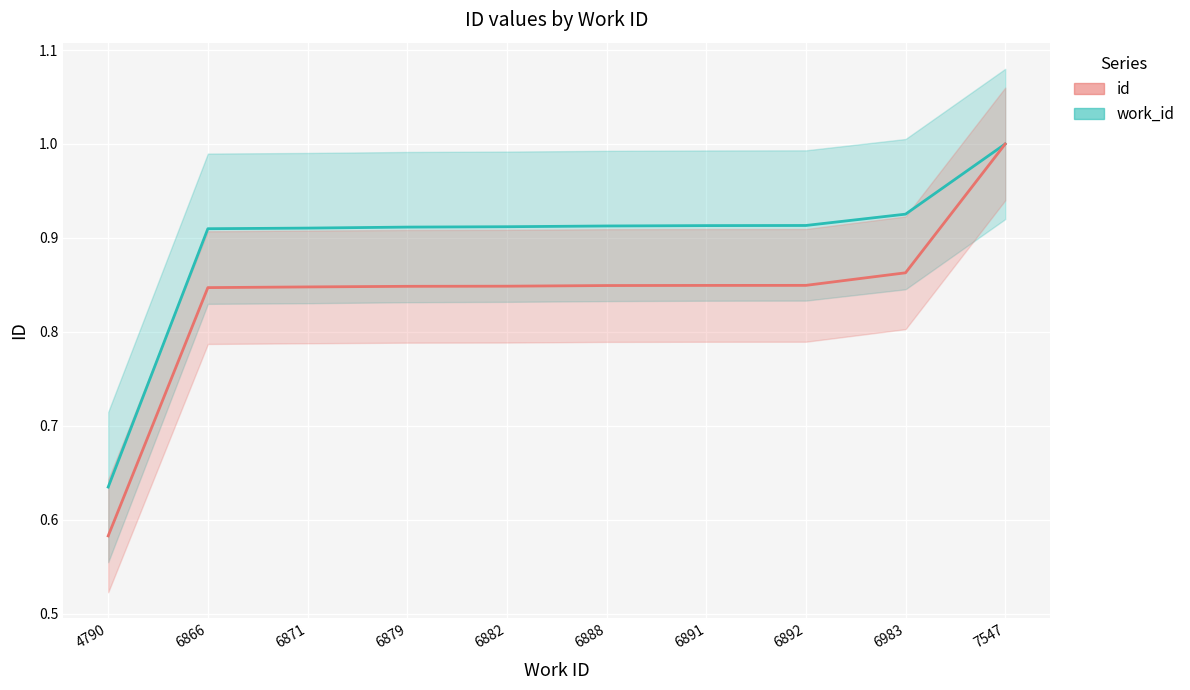

Is it true that id equals 1.0 at 7547?

True